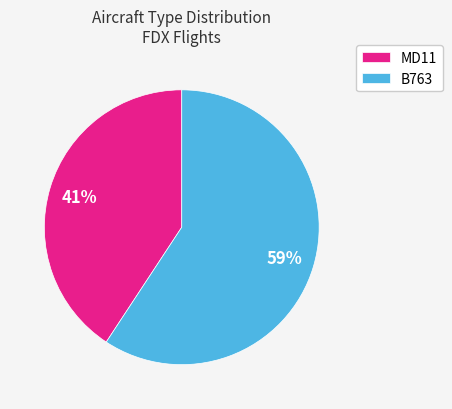

Which slice represents more than half of the pie?

B763